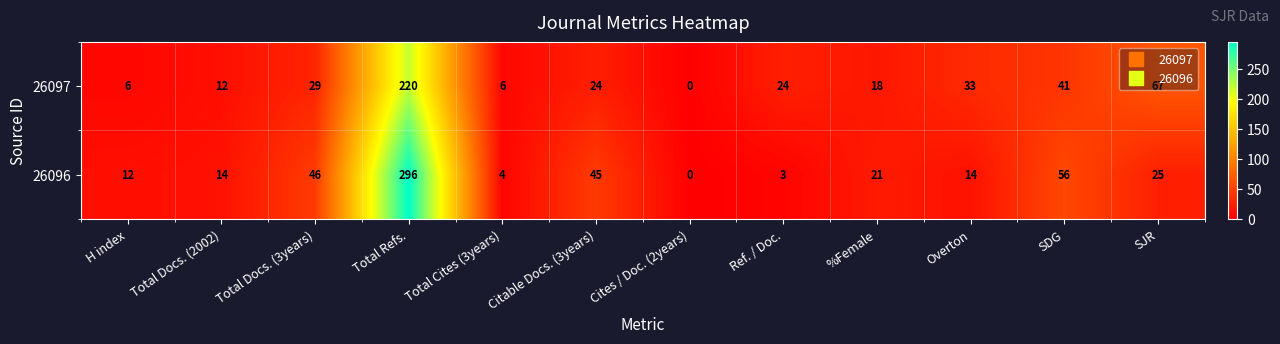

At how many categories does at least one series exceed 87?

1